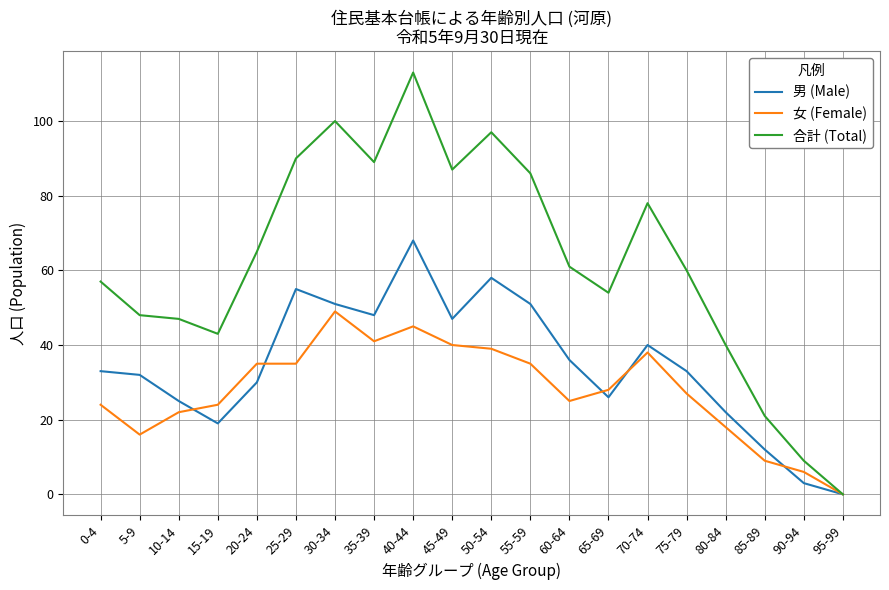

List the series in order of their overall mean, highest first.

合計 (Total), 男 (Male), 女 (Female)